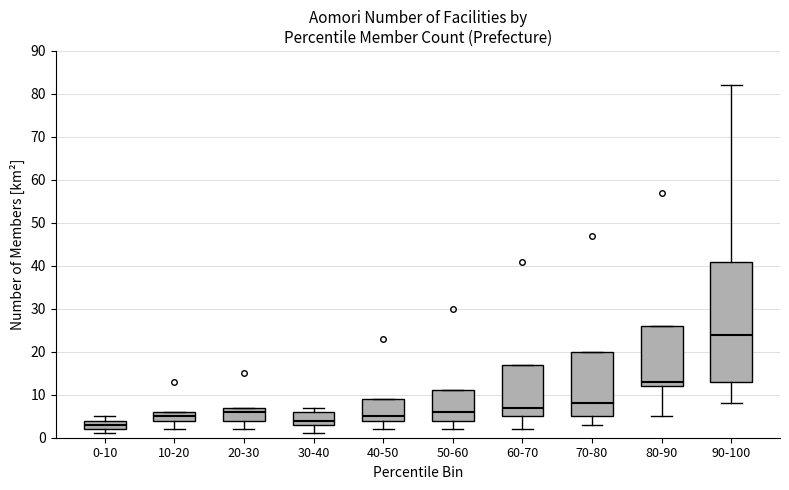

Where does the lower whisker of the box for 20-30 end on the y-axis? The values are not printed on the chart, so give them approximately, as read against the axis.

2